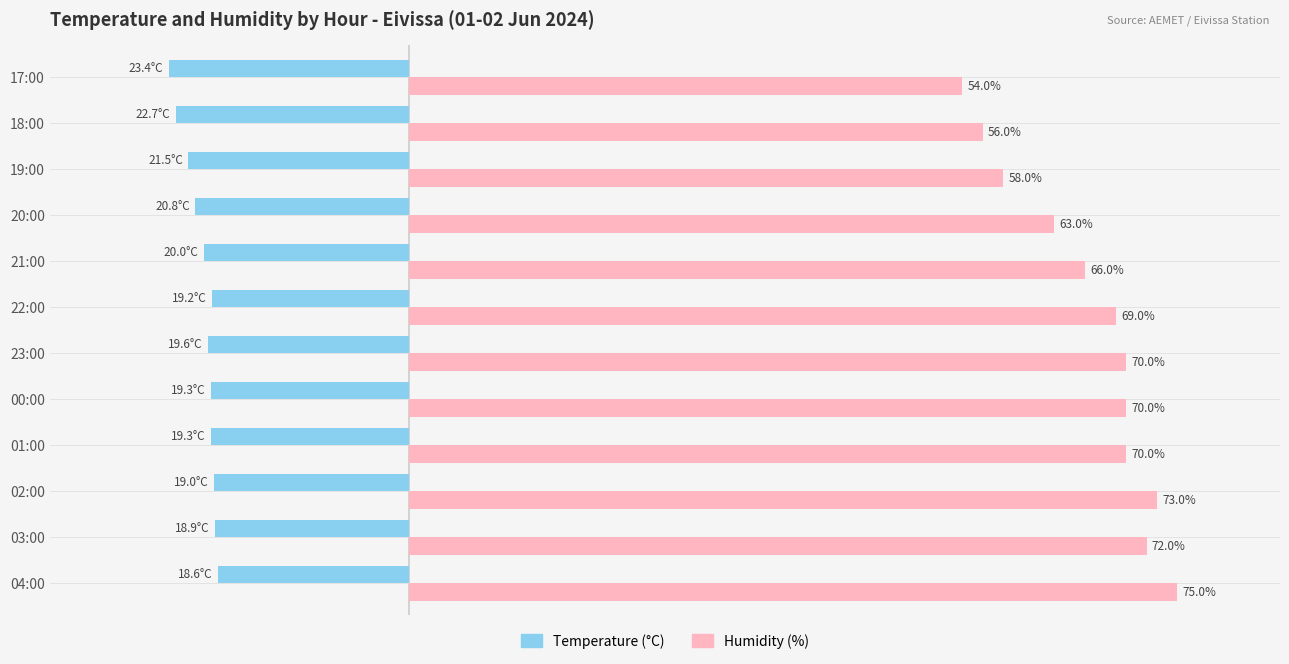

Where is Humidity (%) nearest to the value 64?

20:00